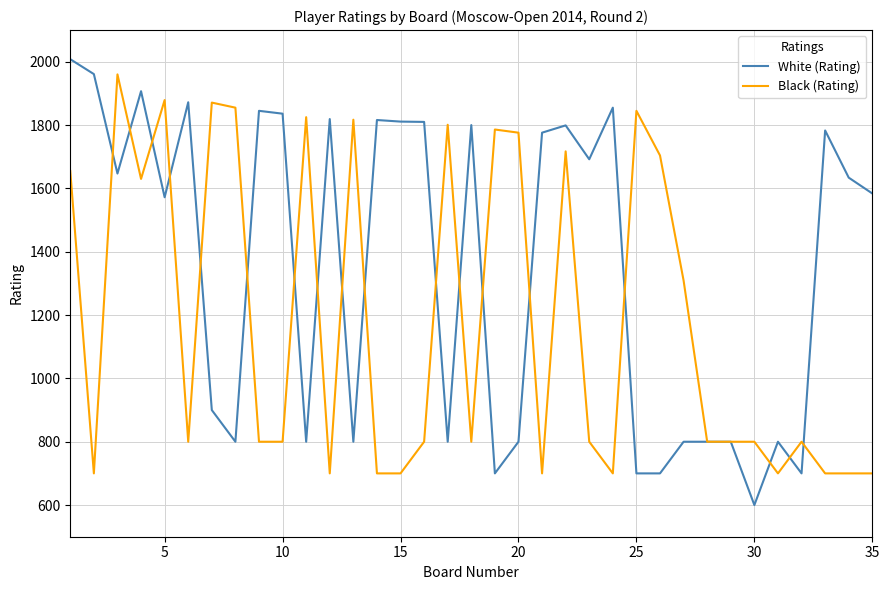

Rank the series by their maximum value, from highest to lowest.

White (Rating), Black (Rating)